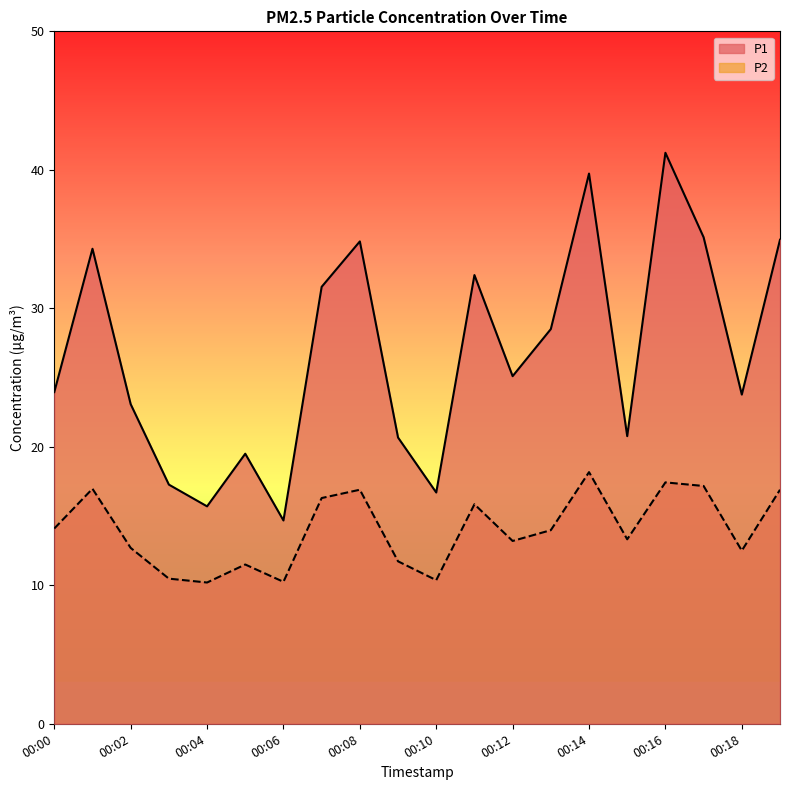

What is the spread (max minus min) of values at 00:10?

6.3